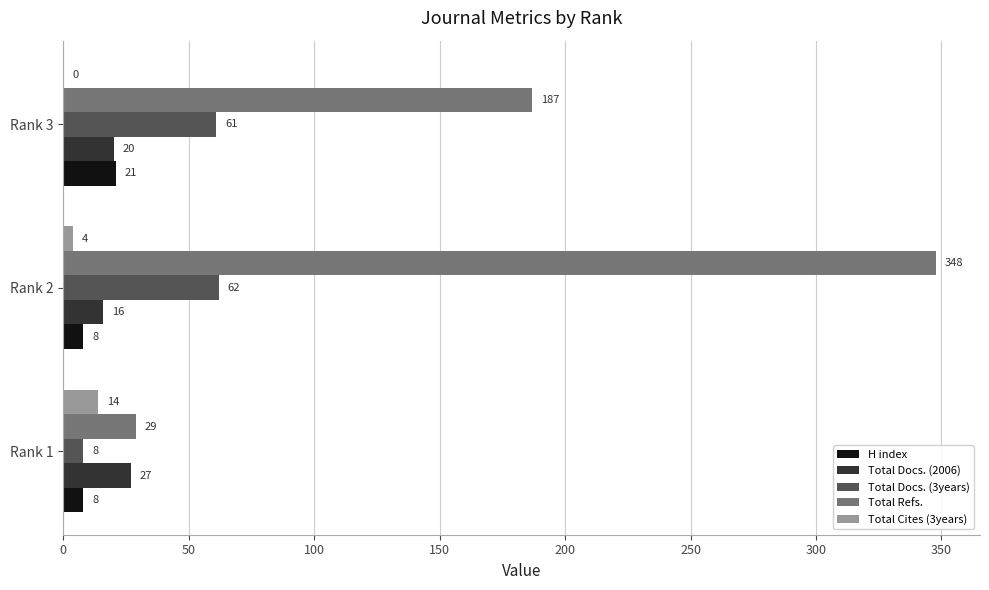

Is the value of Total Docs. (3years) at Rank 2 greater than the value of Total Docs. (2006) at Rank 1?

Yes